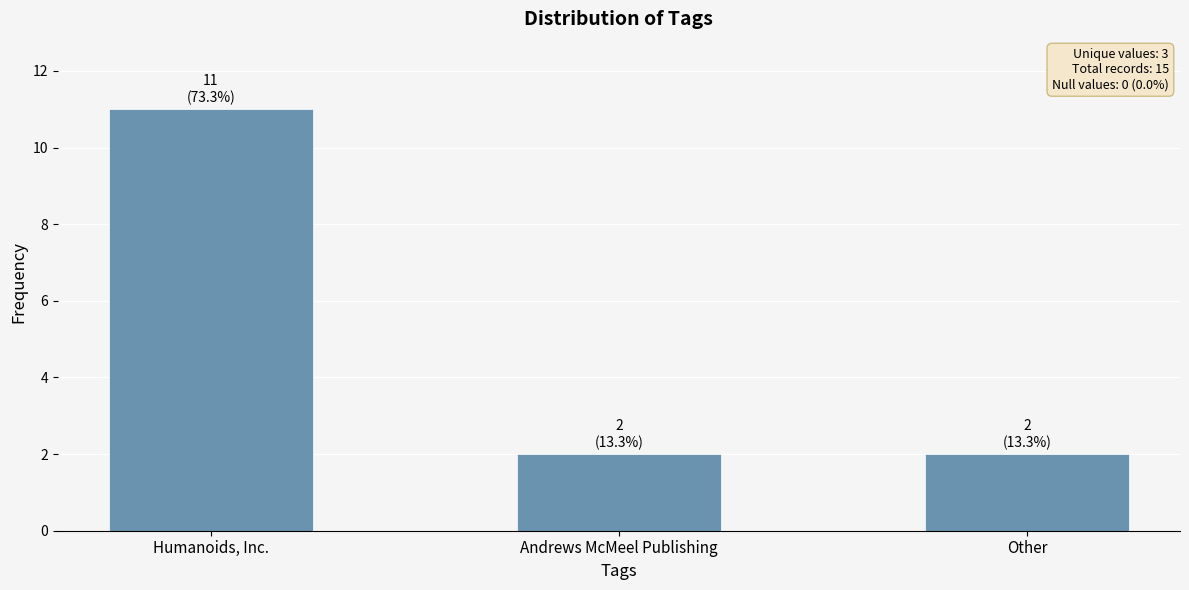

What is the difference between the maximum and second lowest values?

9